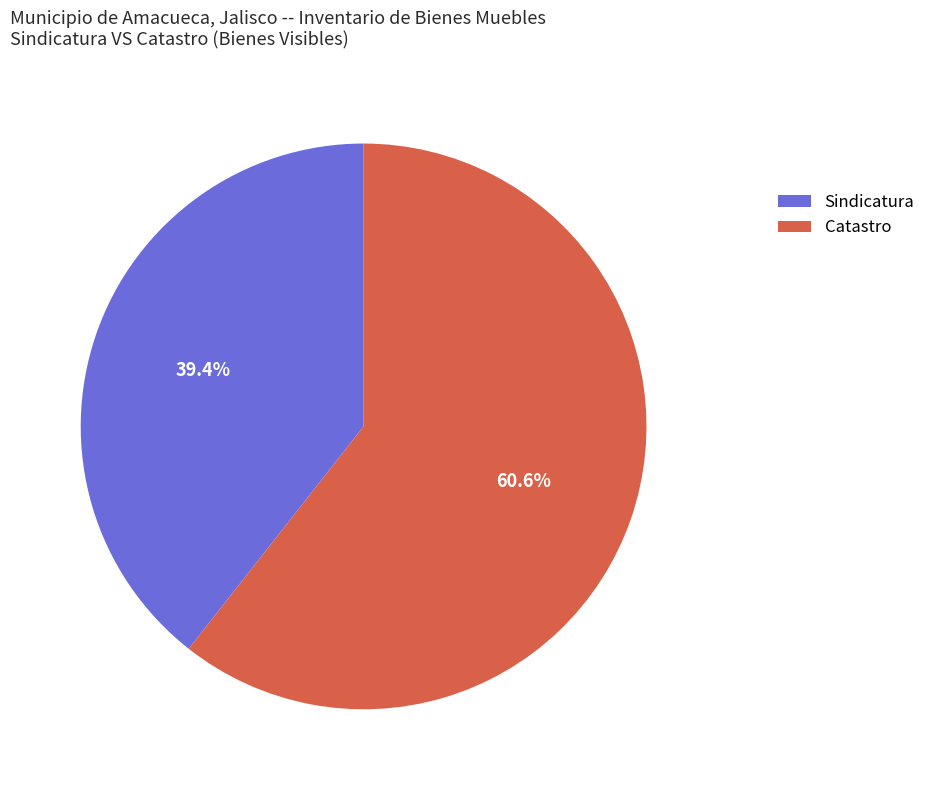

Which slice is the smallest?

Sindicatura